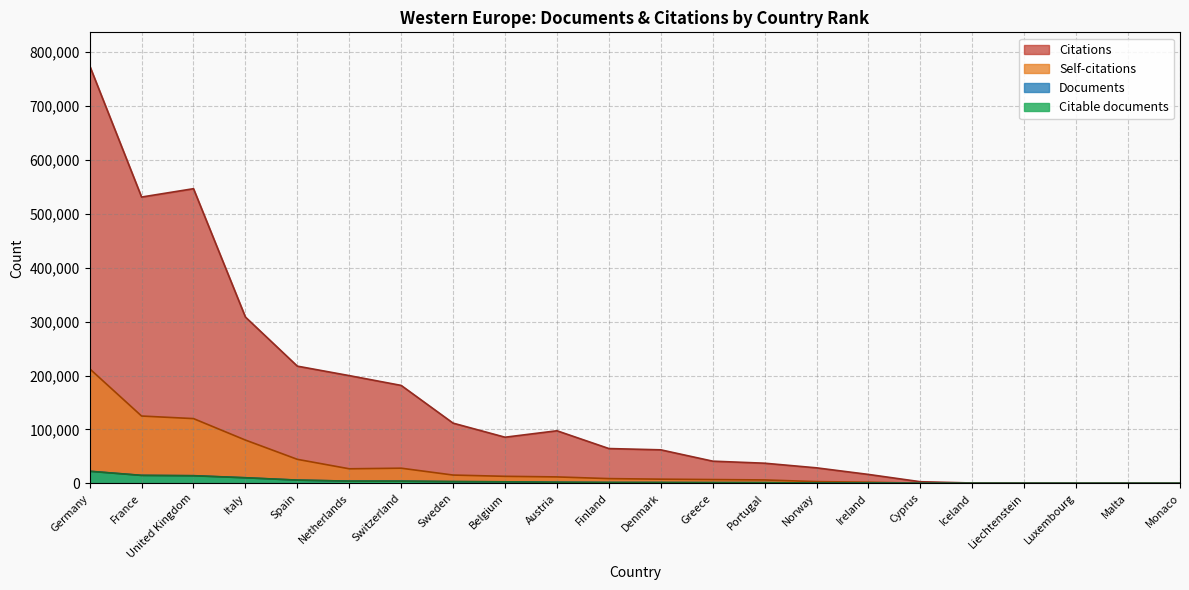

True or false: Self-citations has a value of 3842 at Belgium.

False